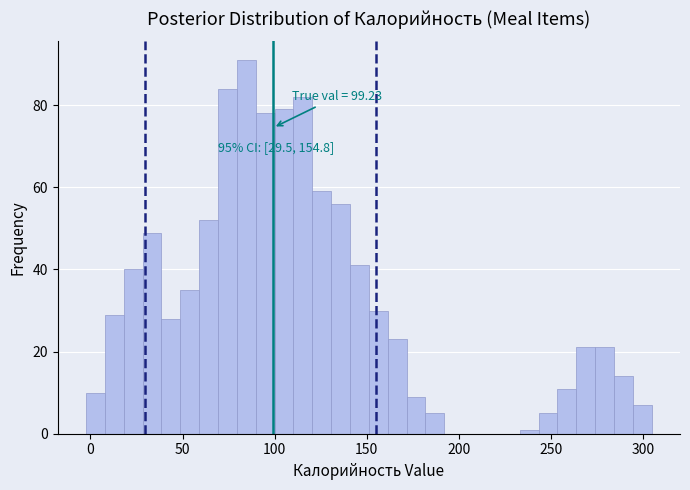

Around what value on the x-axis is the tallest bar? Give the approximate position of its centre, as read against the axis.

85